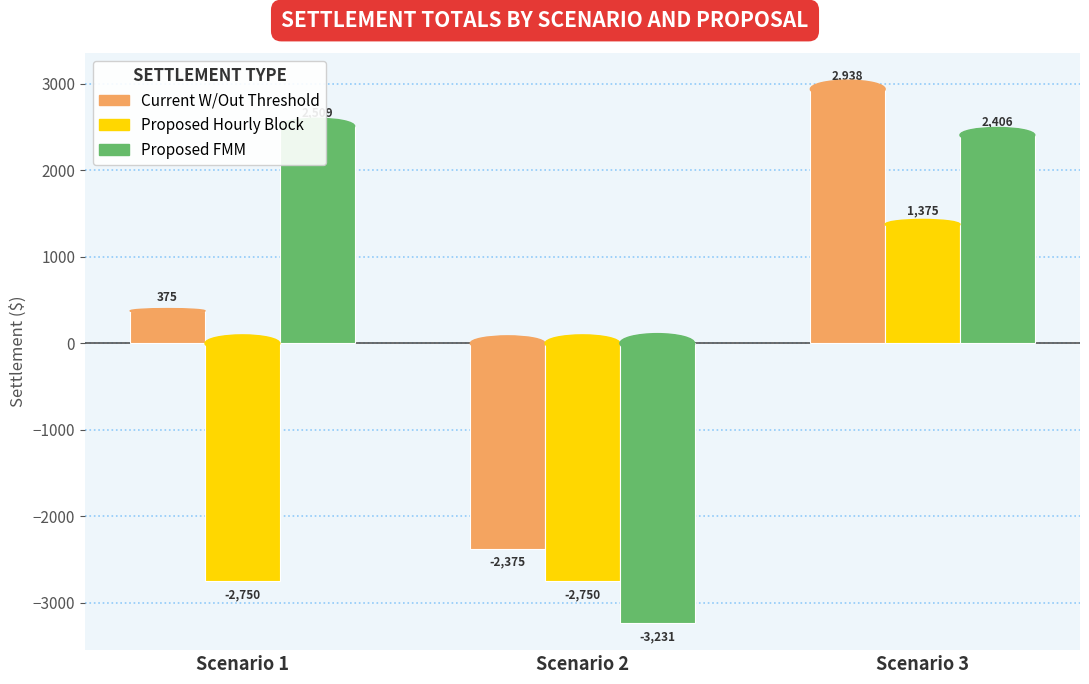

At which category does the chart reach its minimum across all series?

Scenario 2